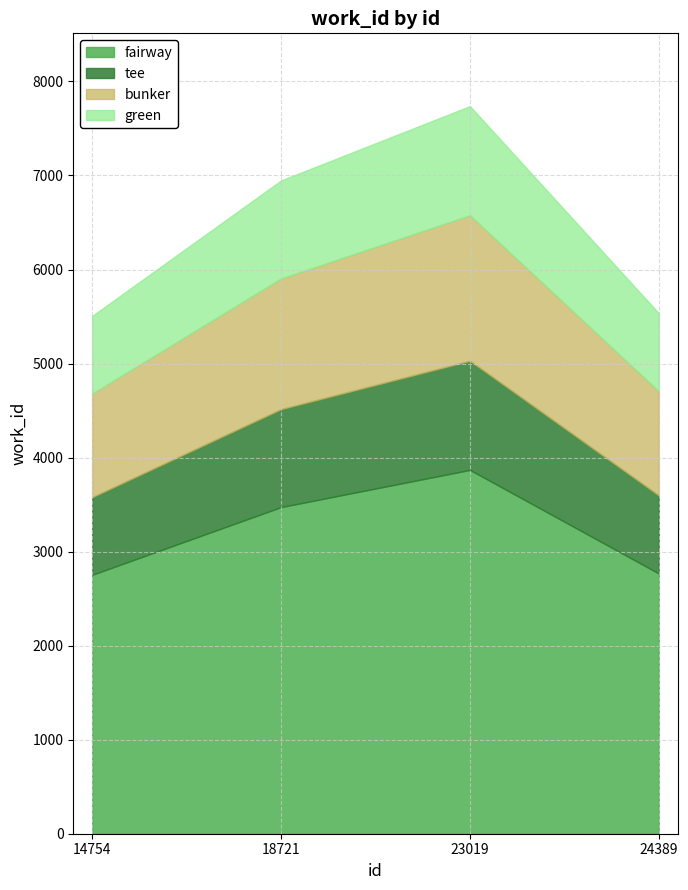

What is the ratio of the value at 14754 to the value at 18721?

0.8